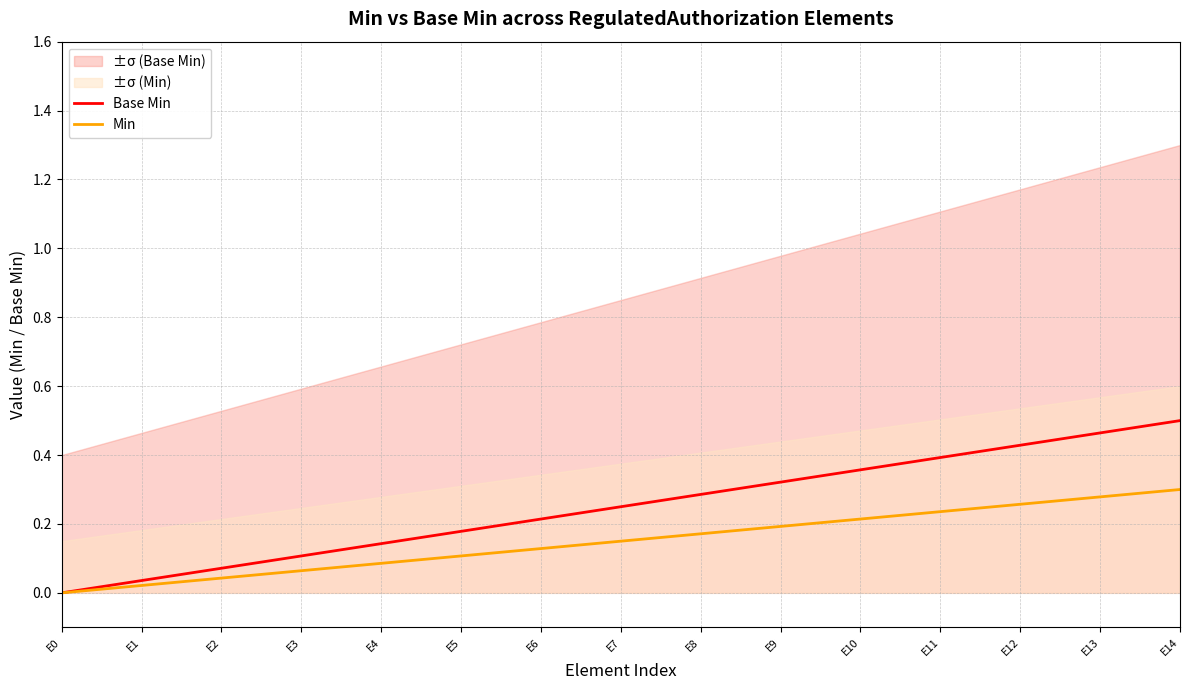

Reading left to right, what are all the values shown in this chart?

Base Min: 0.0	0.0	0.1	0.1	0.1	0.2	0.2	0.2	0.3	0.3	0.4	0.4	0.4	0.5	0.5
Min: 0.0	0.0	0.0	0.1	0.1	0.1	0.1	0.1	0.2	0.2	0.2	0.2	0.3	0.3	0.3